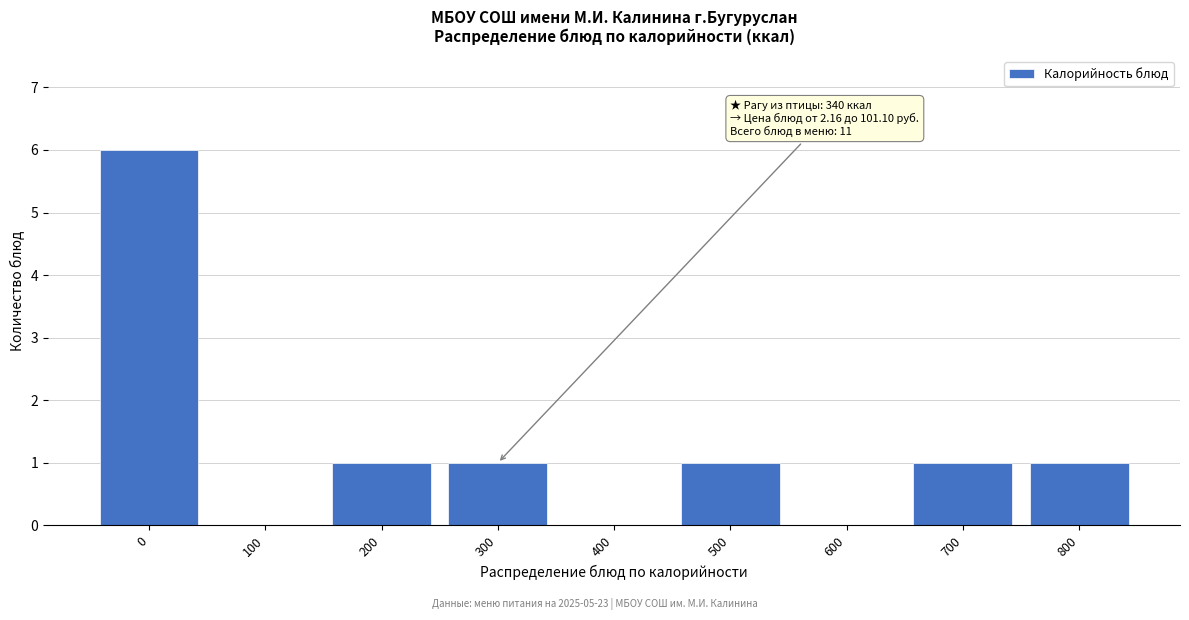

Reading left to right, transcribe all the data shown in this chart.

0=6	100=0	200=1	300=1	400=0	500=1	600=0	700=1	800=1